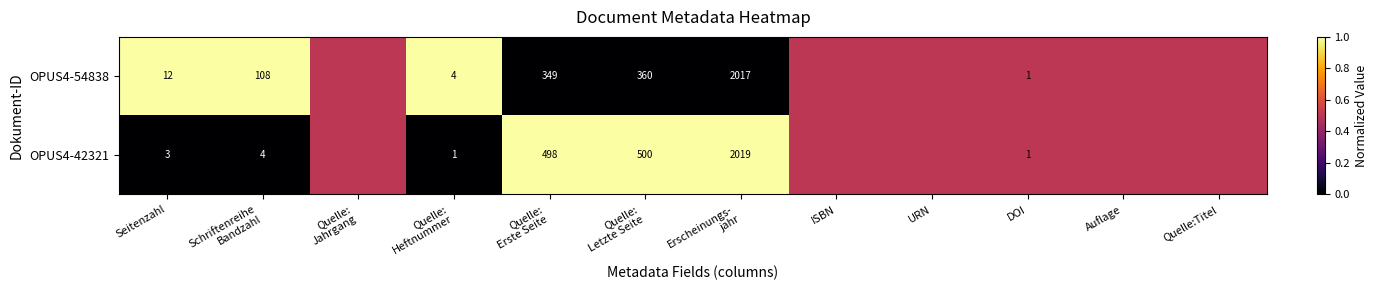

At Seitenzahl, list the series in order from largest to smallest.

OPUS4-54838, OPUS4-42321